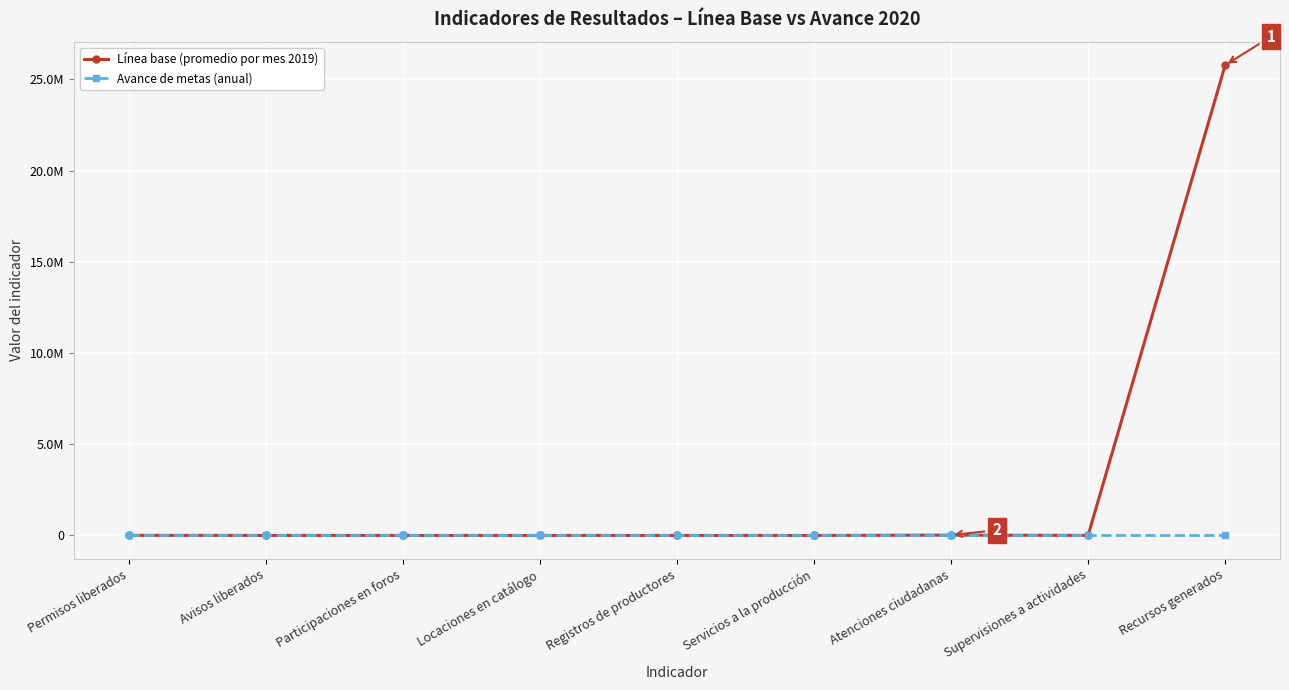

Where is Línea base (promedio por mes 2019) nearest to the value 12891145?

Atenciones ciudadanas